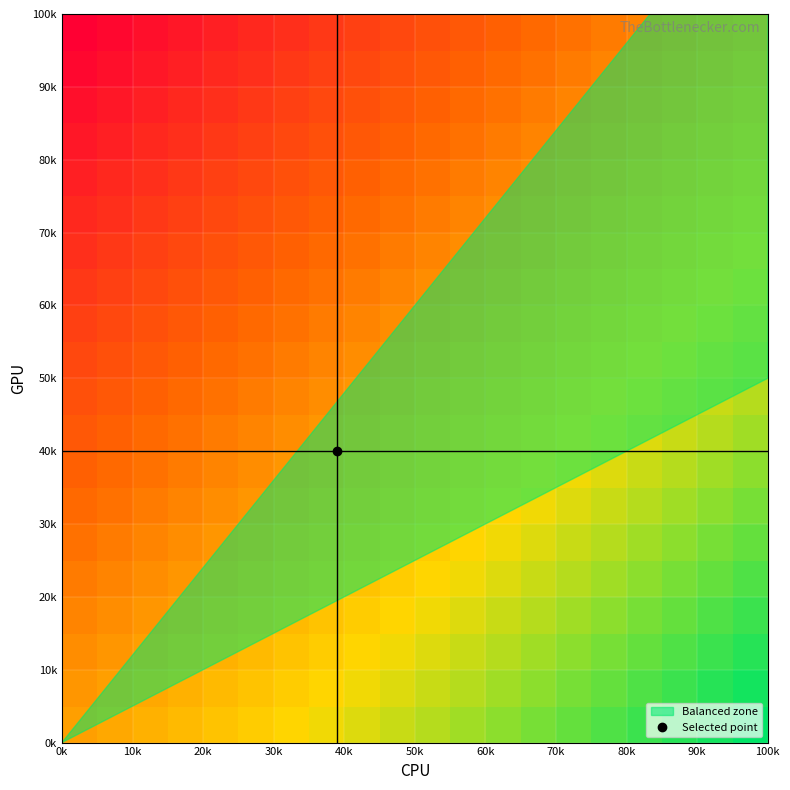

How many data points does each series have?

20